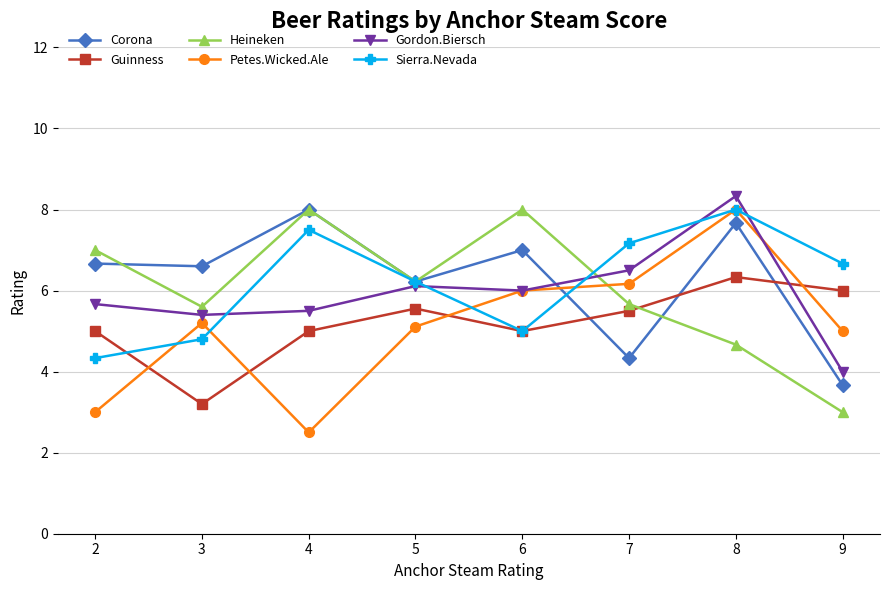

True or false: Petes.Wicked.Ale has more than 1 interior local peaks.

True